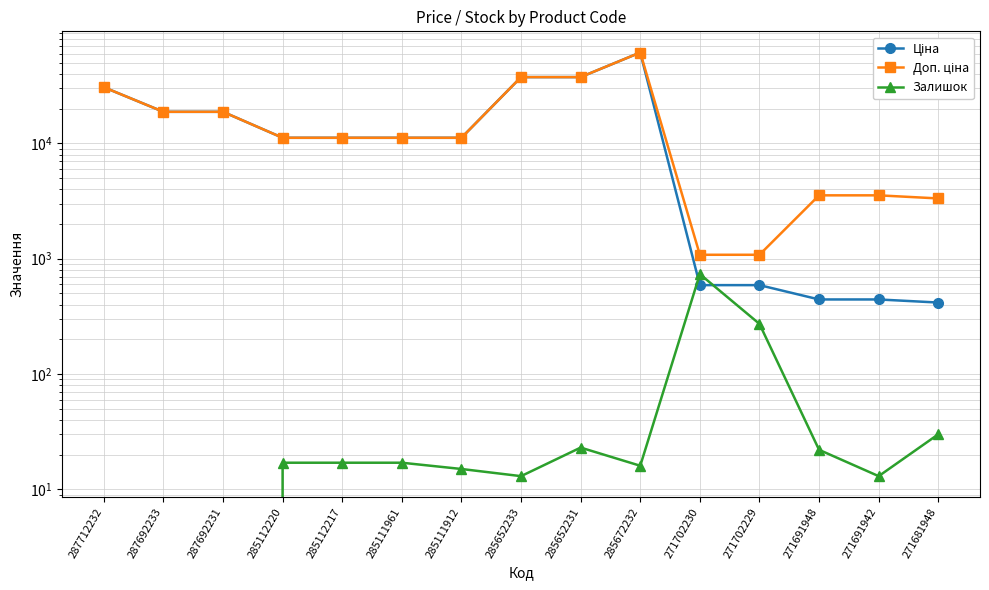

List the labels in order of Залишок value, largest first.

271702230, 271702229, 271681948, 285652231, 271691948, 285112220, 285112217, 285111961, 285672232, 285111912, 285652233, 271691942, 287712232, 287692233, 287692231